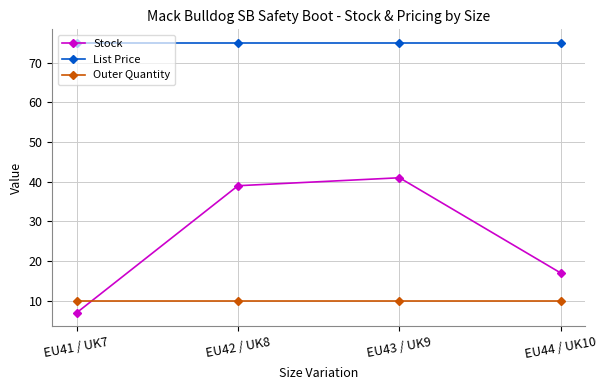

What is the value of the List Price point at the 1st from the left?

75.0